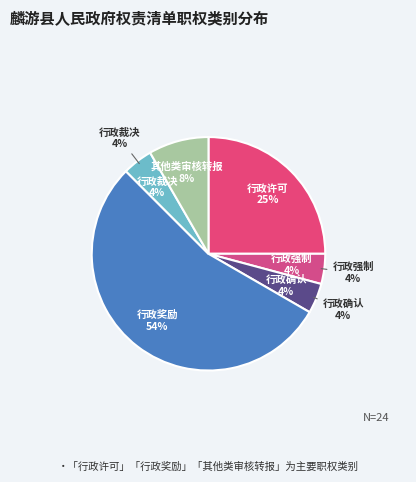

What is the ratio of the value at 行政裁决 to the value at 行政强制?

1.0